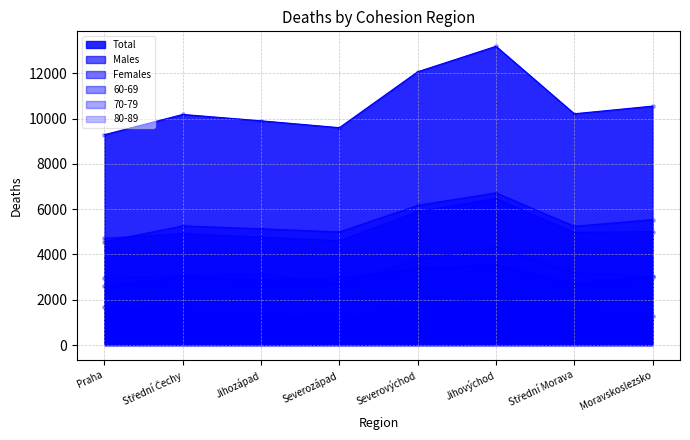

Which series contains the highest Y value?

Total